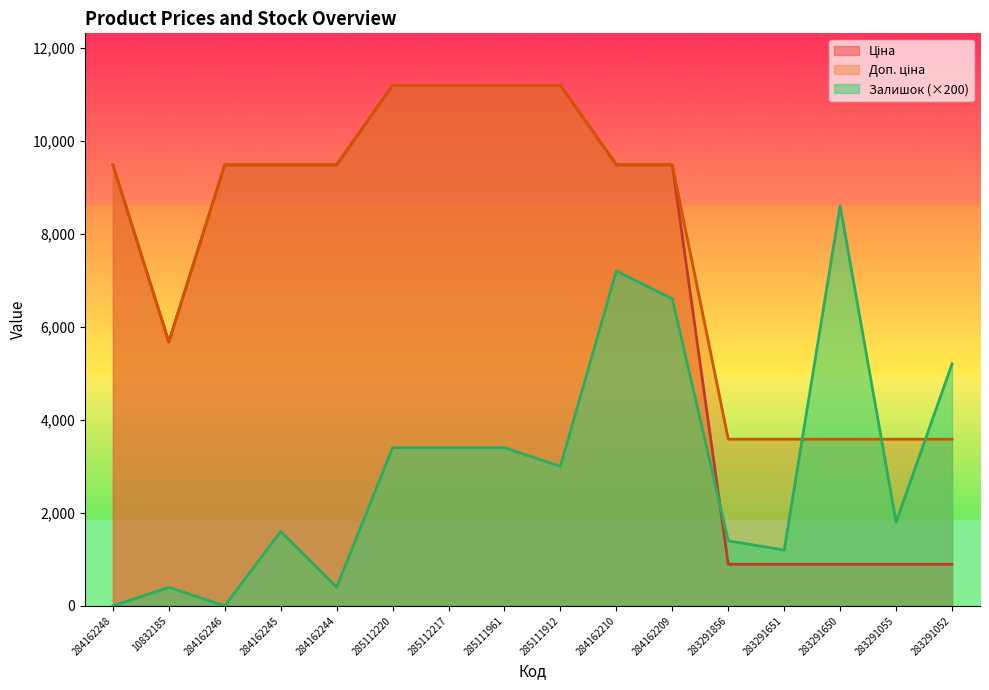

Count the number of categories in the chart.

16